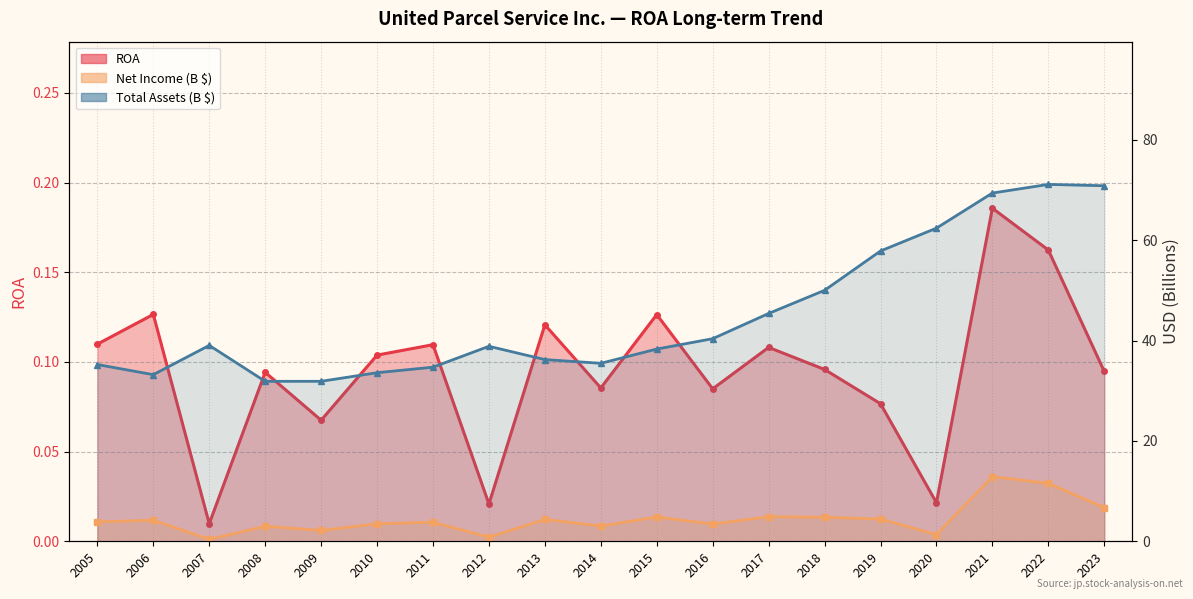

At which category does Total Assets (B) reach its first local peak?

2007